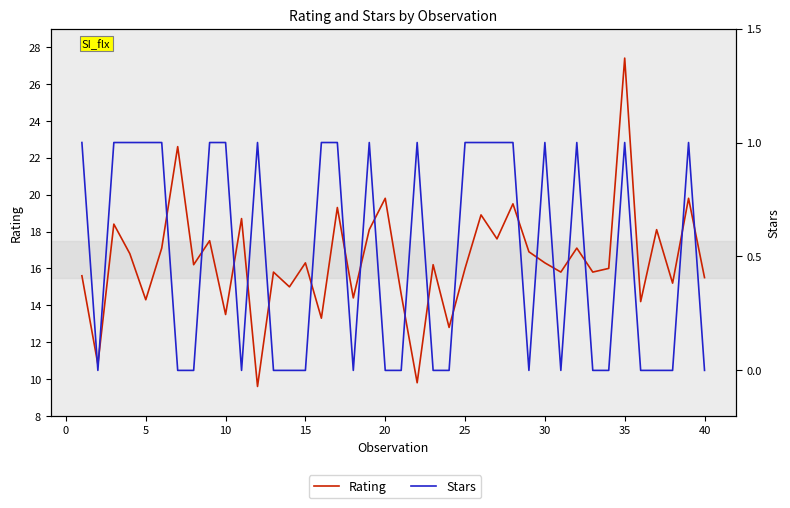

What are all the series names shown in the legend?

Rating, Stars